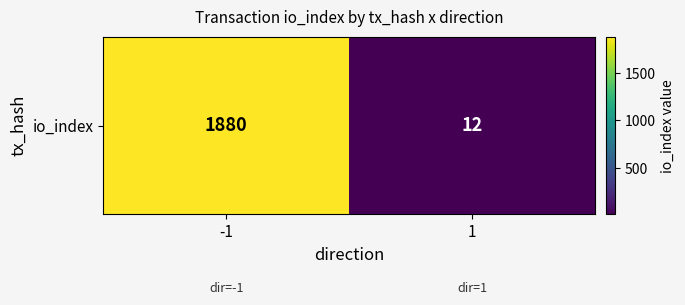

What is the difference between the values at 1 and -1?

1868